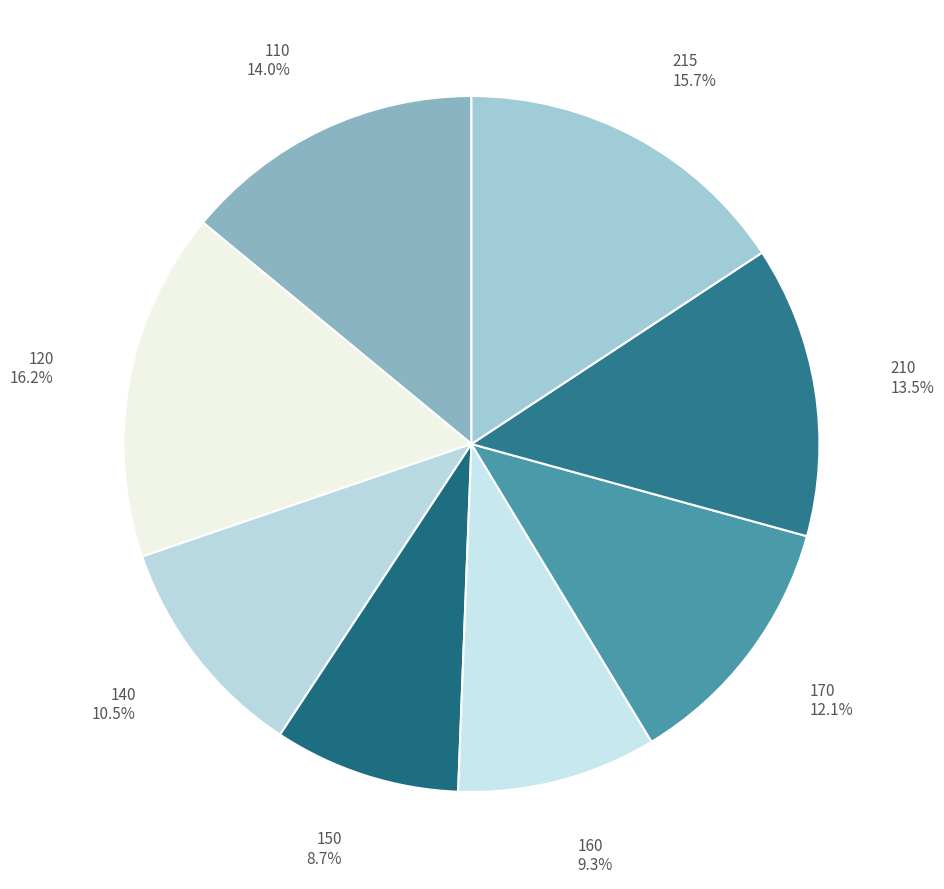

Which slice is the smallest?

150